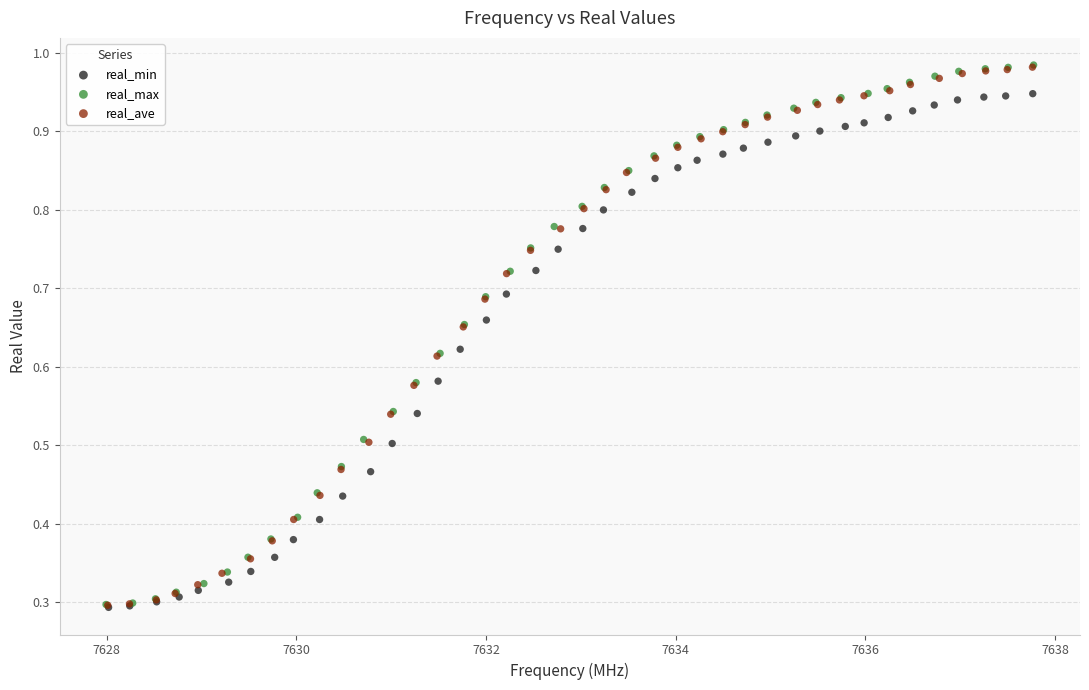

What are all the series names shown in the legend?

real_min, real_max, real_ave